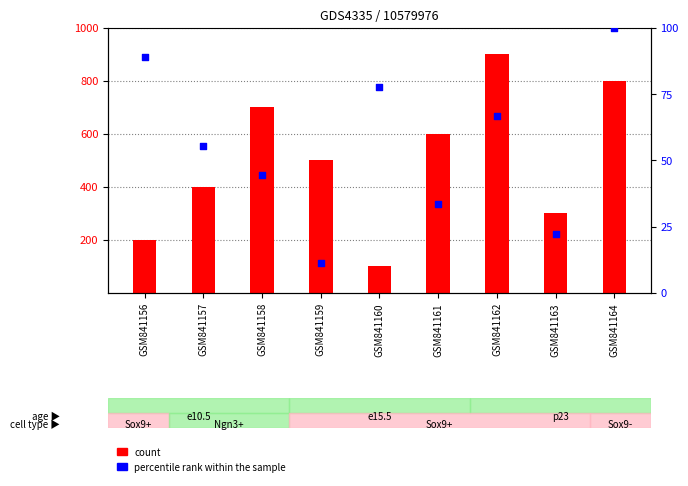

Which series contains the lowest Y value?

percentile rank within the sample